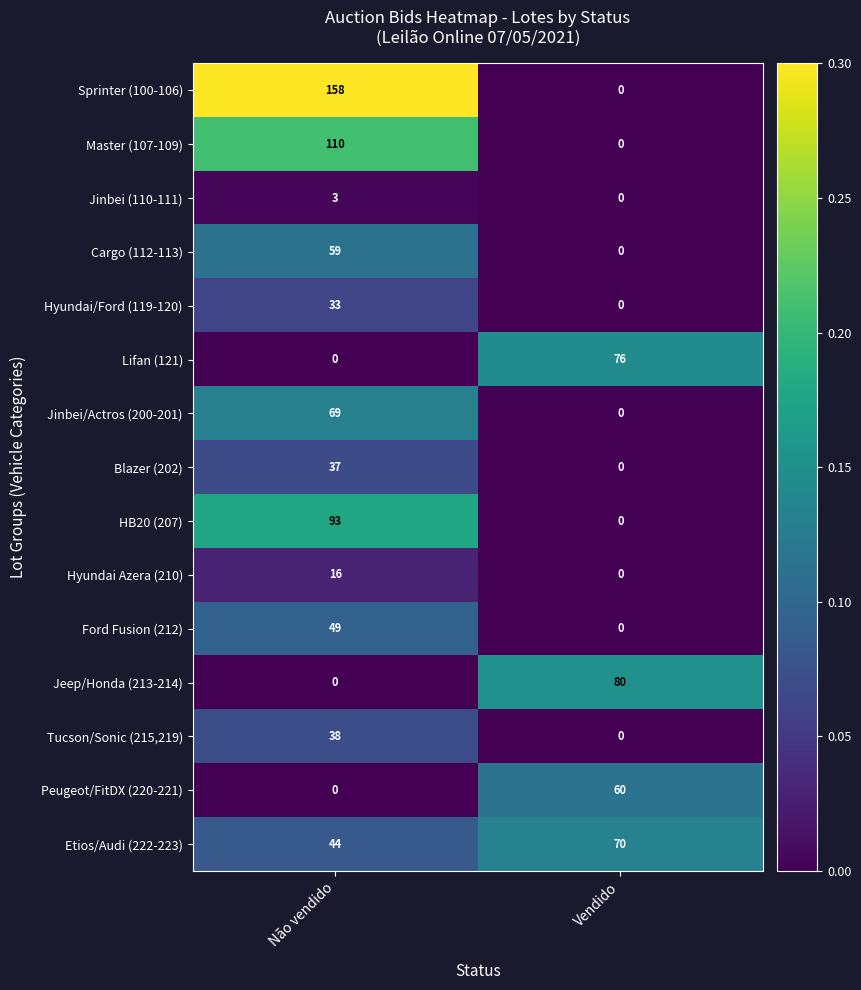

Which series has the largest range (max minus min)?

Sprinter (100-106)